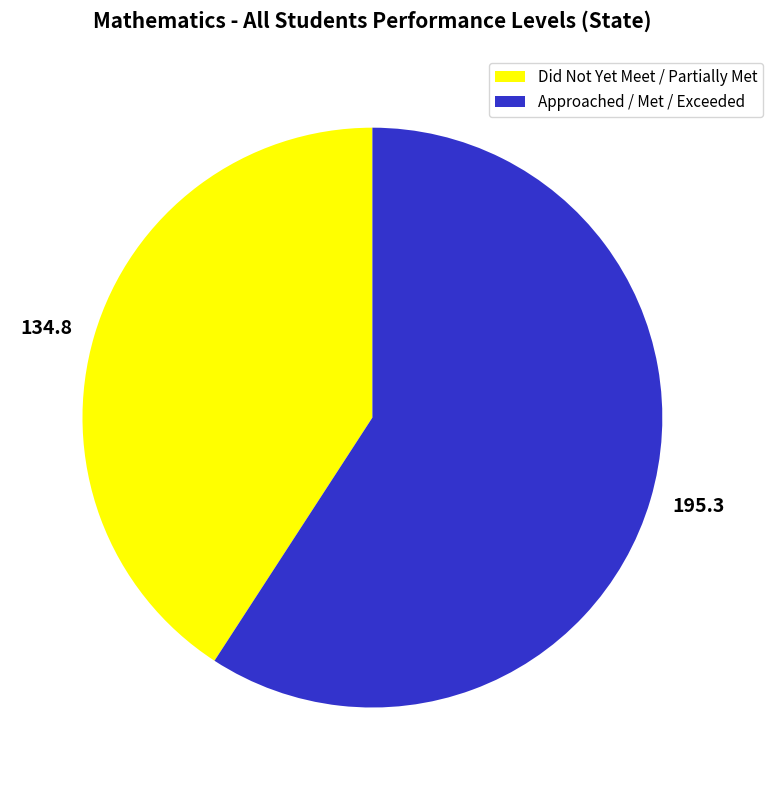

Is the sum of 195.3 and 134.8 greater than half?

Yes